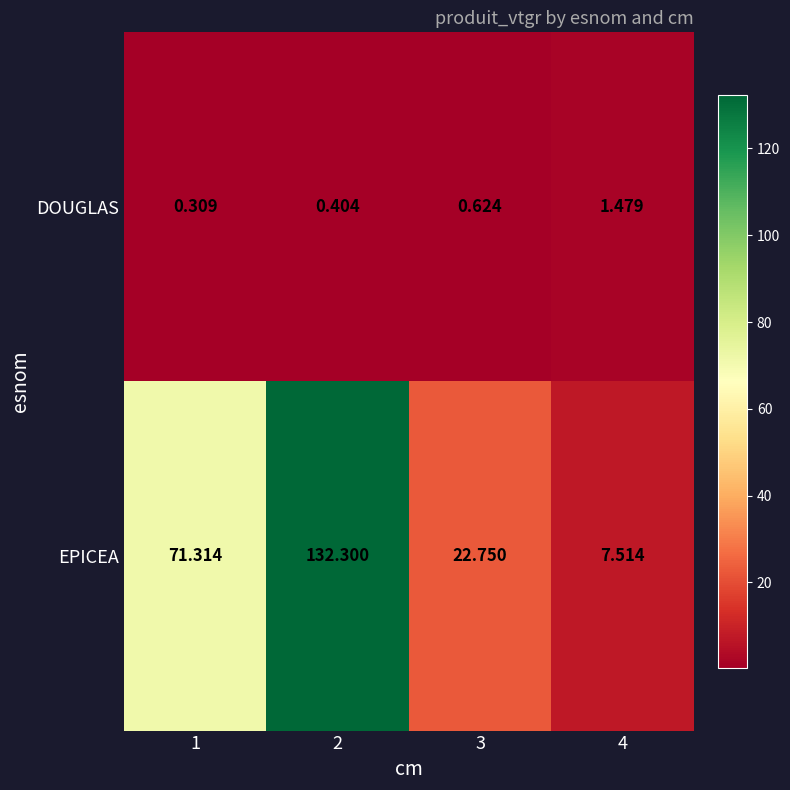

List the series in order of their peak value, highest first.

EPICEA, DOUGLAS